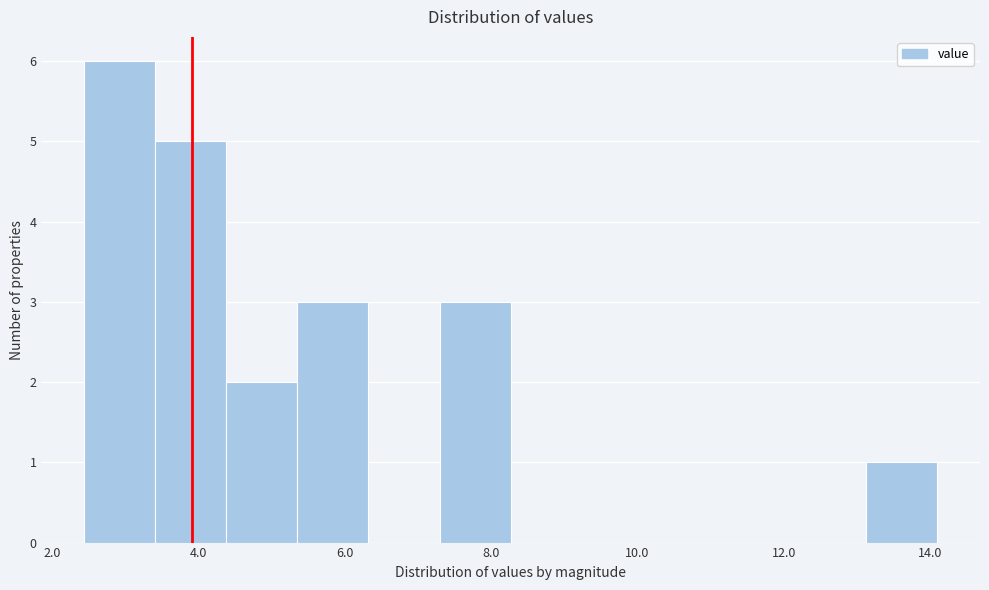

Reading left to right, transcribe this chart: for each bar, give the range it covers on the x-axis and its height. Neither the bar edges nor the heights are printed on the chart, so give them approximately, as read against the axes.

2.4 to 3.4: 6
3.4 to 4.4: 5
4.4 to 5.4: 2
5.4 to 6.4: 3
6.4 to 7.2: 0
7.2 to 8.2: 3
8.2 to 9.2: 0
9.2 to 10.2: 0
10.2 to 11.2: 0
11.2 to 12.2: 0
12.2 to 13.2: 0
13.2 to 14.2: 1